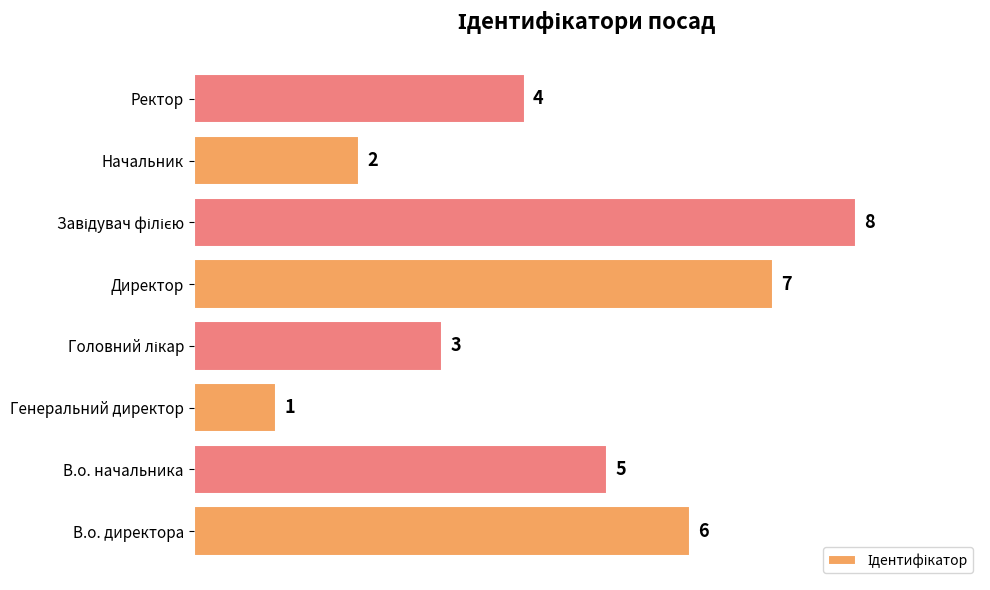

Are the bars horizontal?

Yes